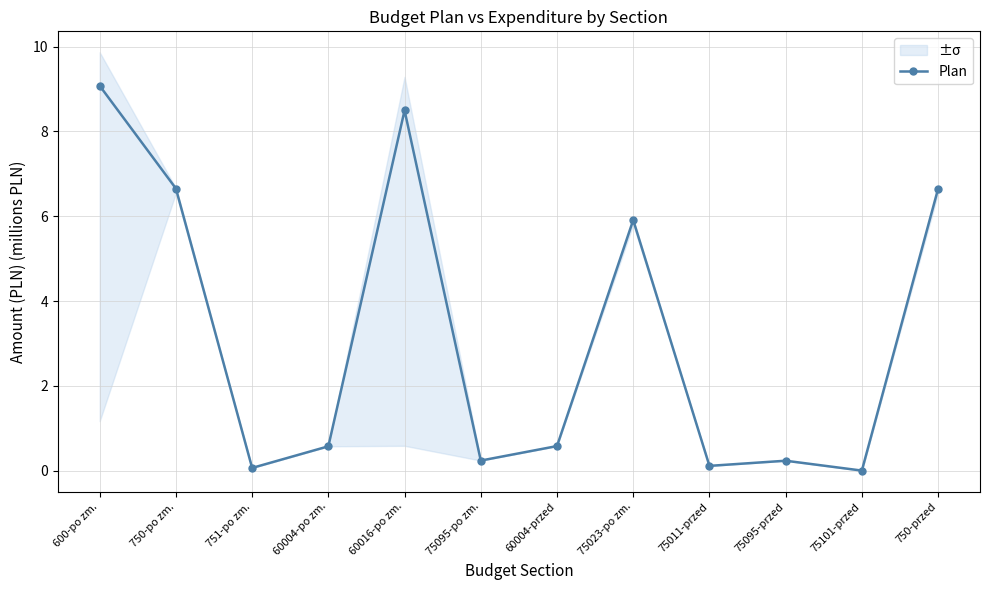

Reading right to left, what are all the values shown in this chart?

750-przed=6.6	75101-przed=0.0	75095-przed=0.2	75011-przed=0.1	75023-po zm.=5.9	60004-przed=0.6	75095-po zm.=0.2	60016-po zm.=8.5	60004-po zm.=0.6	751-po zm.=0.1	750-po zm.=6.7	600-po zm.=9.1